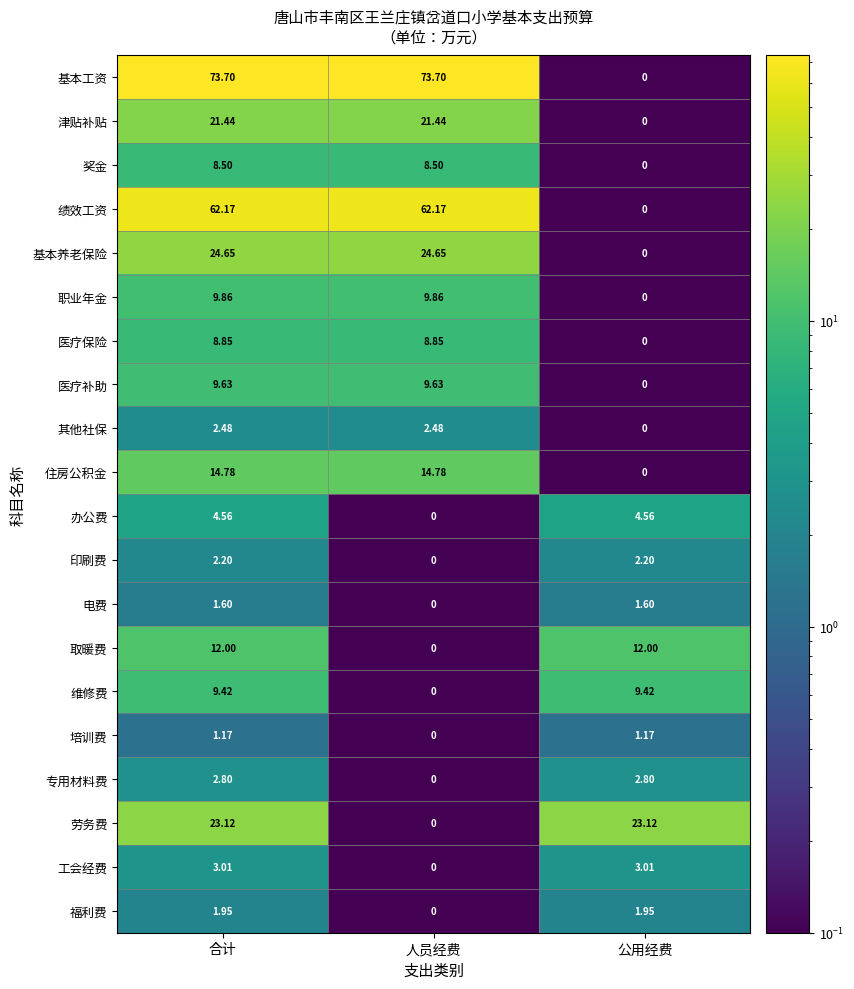

Between 合计 and 人员经费, which series saw the biggest shift?

劳务费